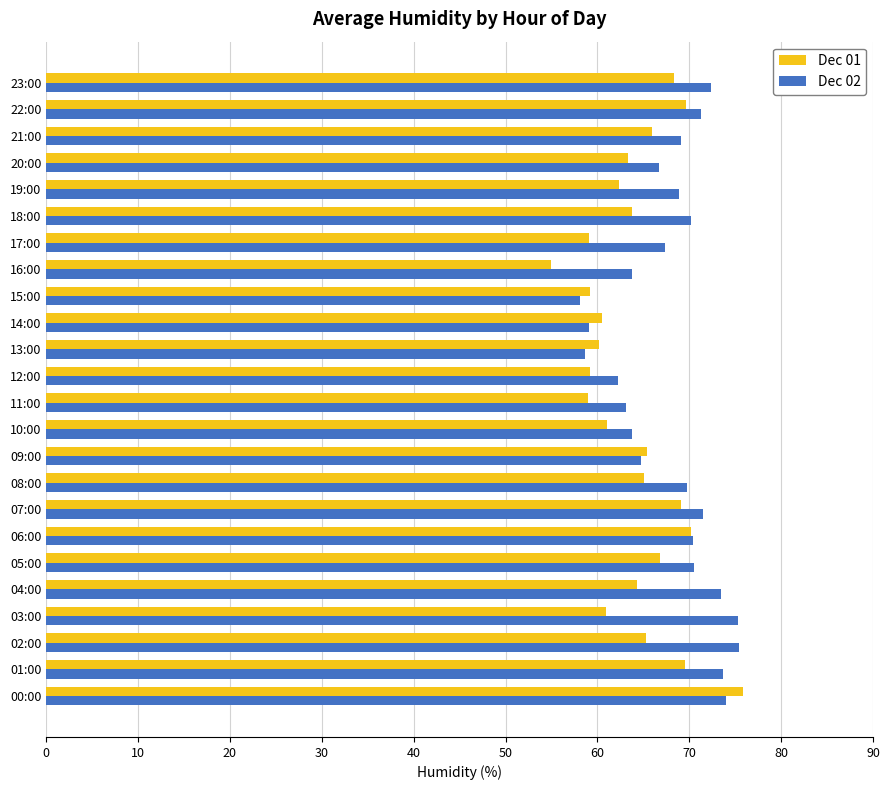

What is the difference between the maximum and minimum values in the Dec 02 series?

17.3